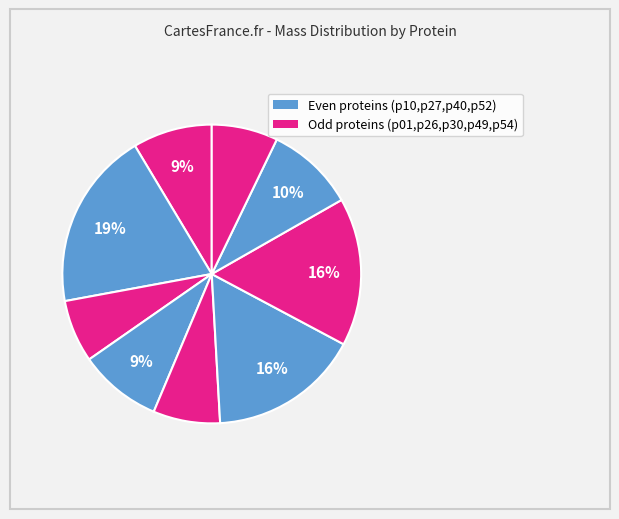

How many segments does this pie chart have?

9